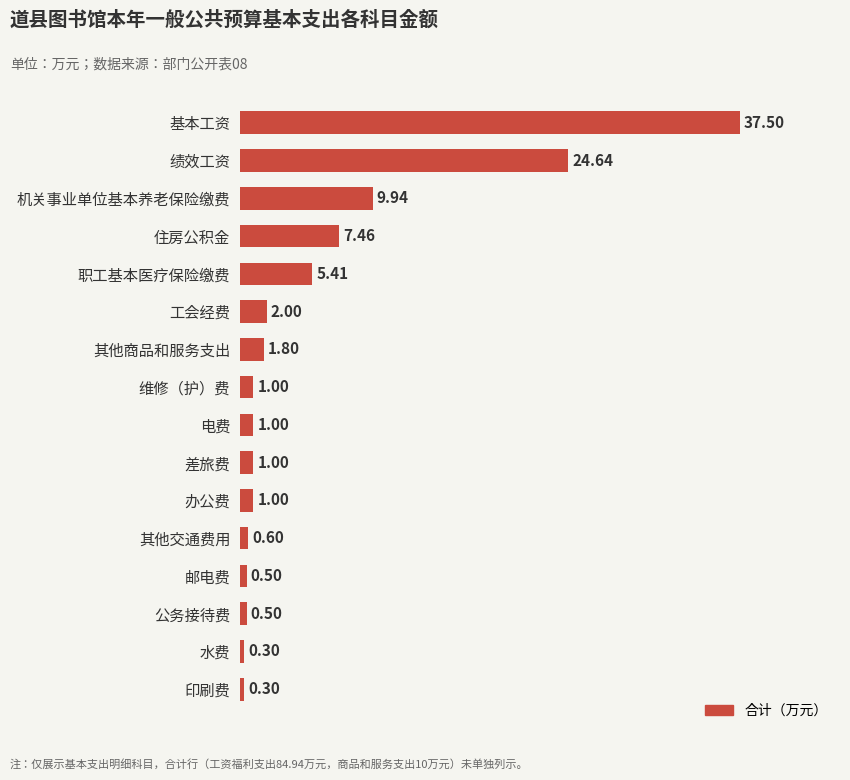

Count the number of data series in this chart.

1